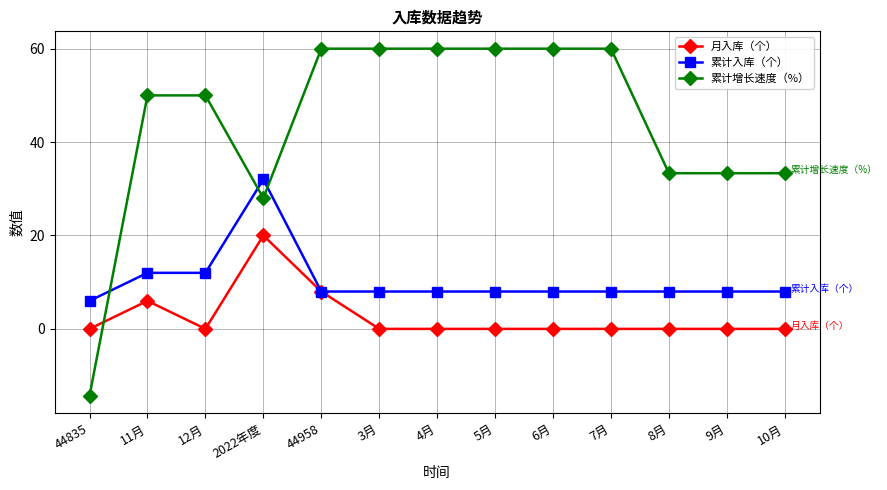

The value of 累计入库（个） at 7月 is 14.4. True or false?

False